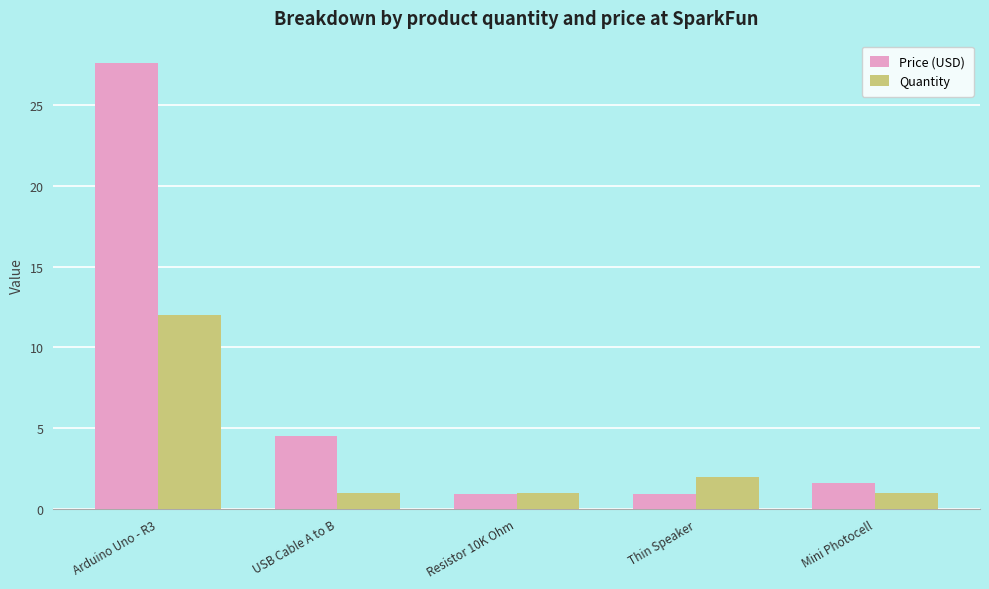

What is the approximate value of Price (USD) at Arduino Uno - R3?

27.6